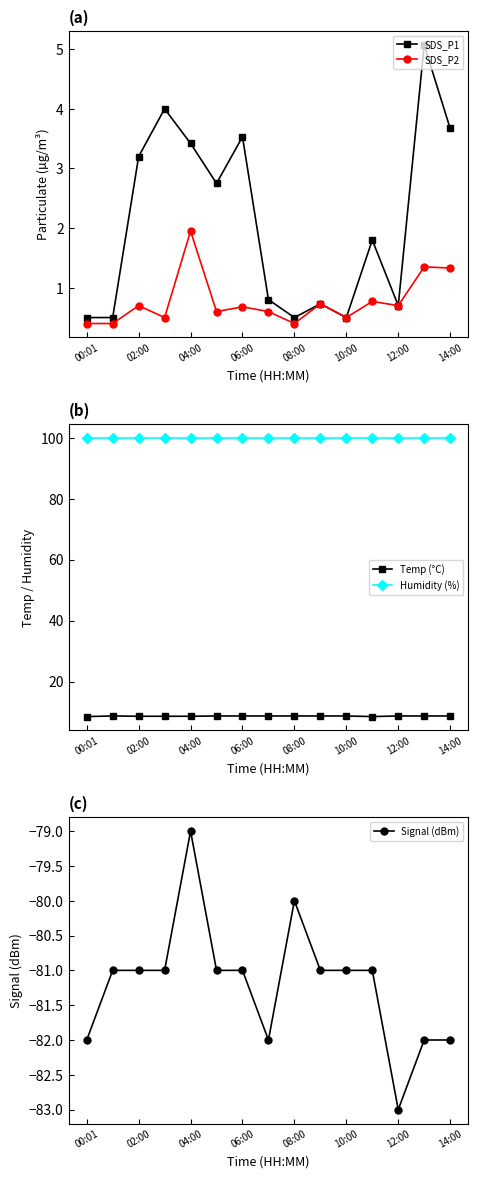

Does the chart display data point markers on the line(s)?

Yes